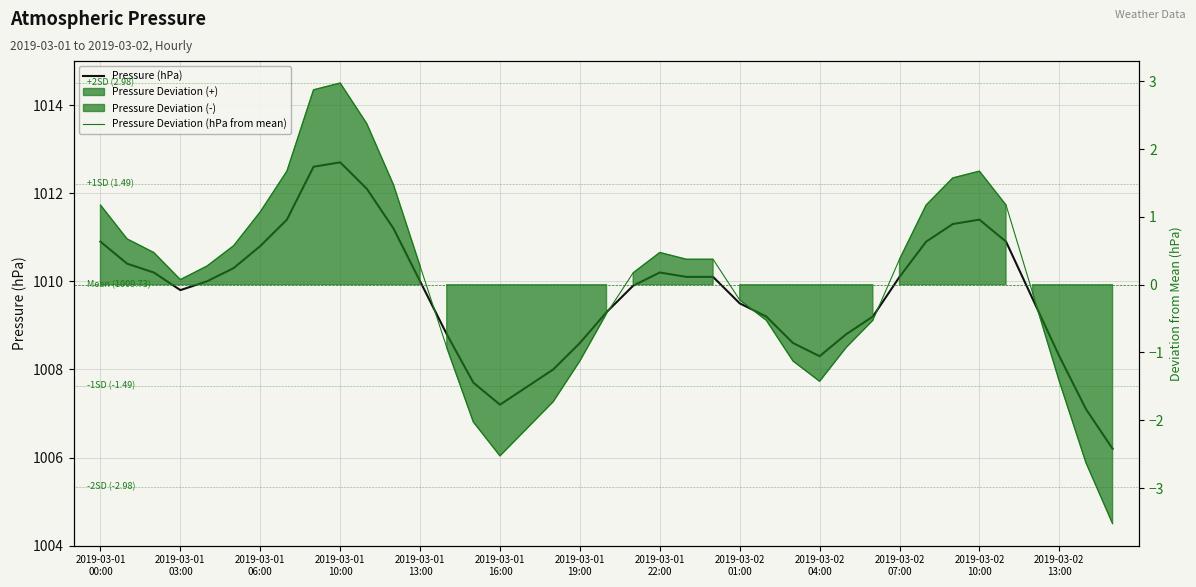

Reading right to left, list all the values displayed in this chart.

Pressure (hPa): 1006.2	1007.1	1008.3	1009.6	1010.9	1011.4	1011.3	1010.9	1010.1	1009.2	1008.8	1008.3	1008.6	1009.2	1009.5	1010.1	1010.1	1010.2	1009.9	1009.3	1008.6	1008.0	1007.6	1007.2	1007.7	1008.8	1010.0	1011.2	1012.1	1012.7	1012.6	1011.4	1010.8	1010.3	1010.0	1009.8	1010.2	1010.4	1010.9
Pressure Deviation (hPa from mean): -3.5	-2.6	-1.4	-0.1	1.2	1.7	1.6	1.2	0.4	-0.5	-0.9	-1.4	-1.1	-0.5	-0.2	0.4	0.4	0.5	0.2	-0.4	-1.1	-1.7	-2.1	-2.5	-2.0	-0.9	0.3	1.5	2.4	3.0	2.9	1.7	1.1	0.6	0.3	0.1	0.5	0.7	1.2